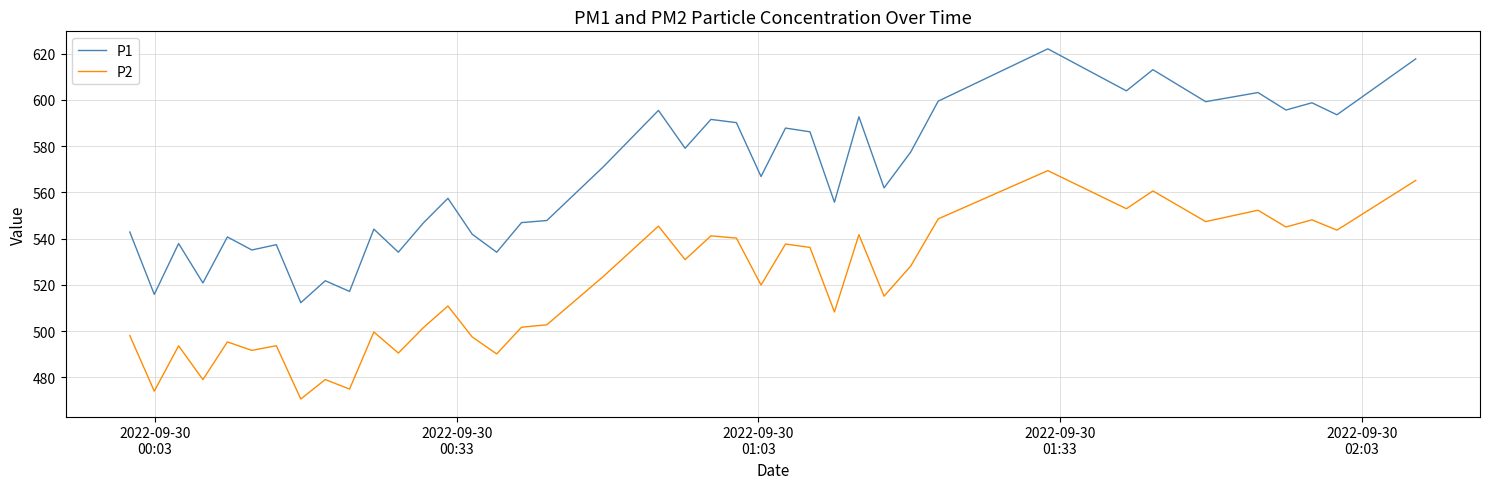

What is the difference between the maximum and minimum values in the P1 series?

109.8